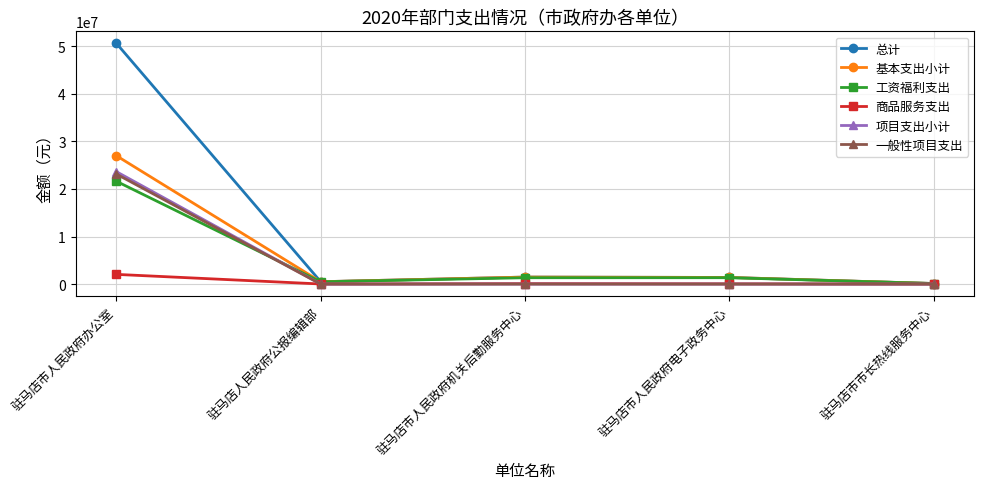

True or false: 项目支出小计 has a value of 15373110 at 驻马店市人民政府机关后勤服务中心.

False